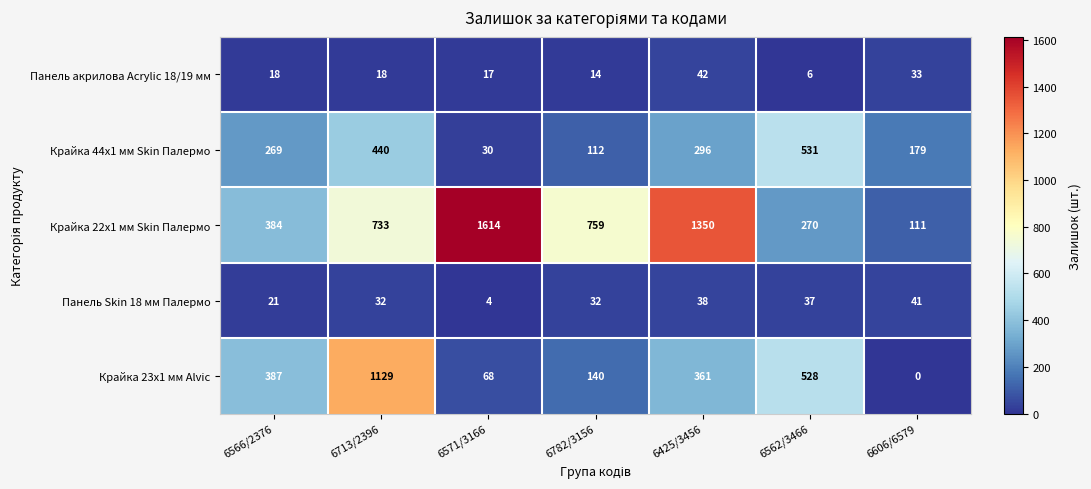

What is the maximum value for Крайка 44x1 мм Skin Палермо?

531